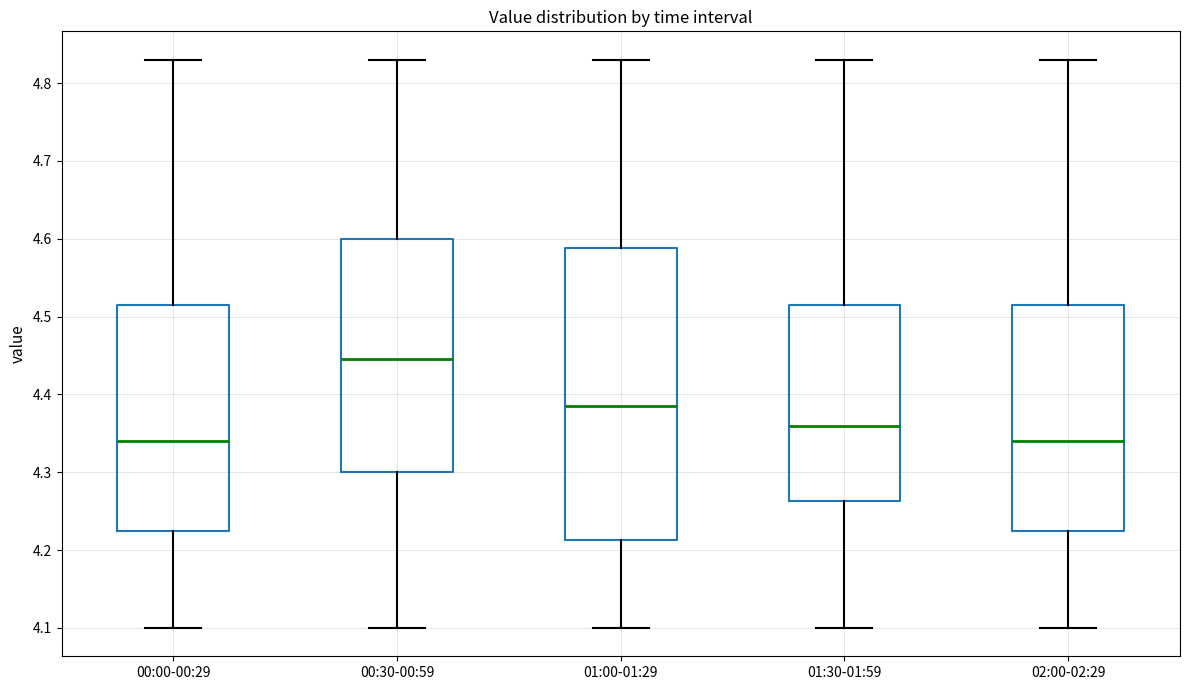

Where does the median line of the box for 02:00-02:29 sit on the y-axis? The values are not printed on the chart, so give them approximately, as read against the axis.

4.34